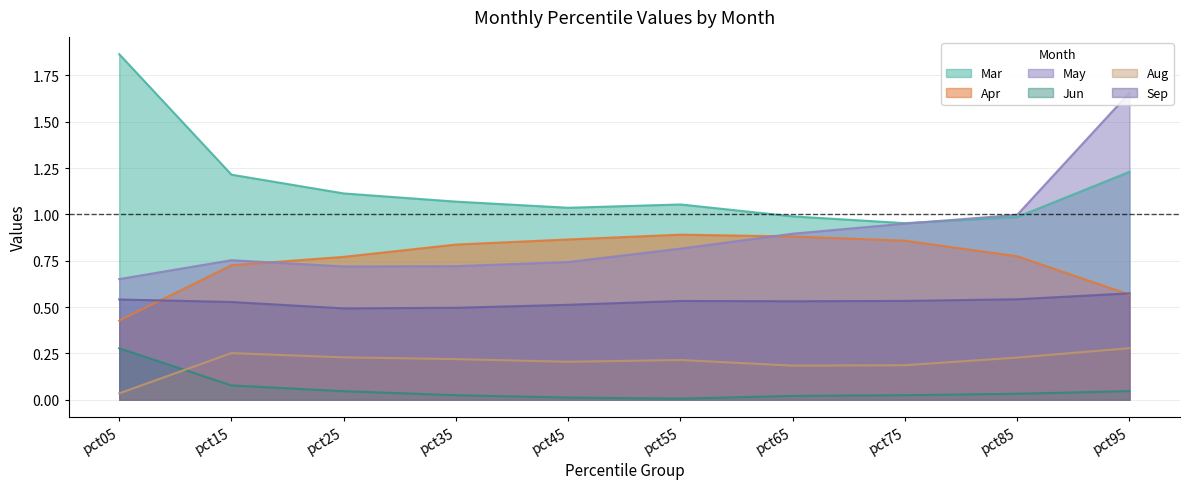

At how many categories does at least one series exceed 1?

7